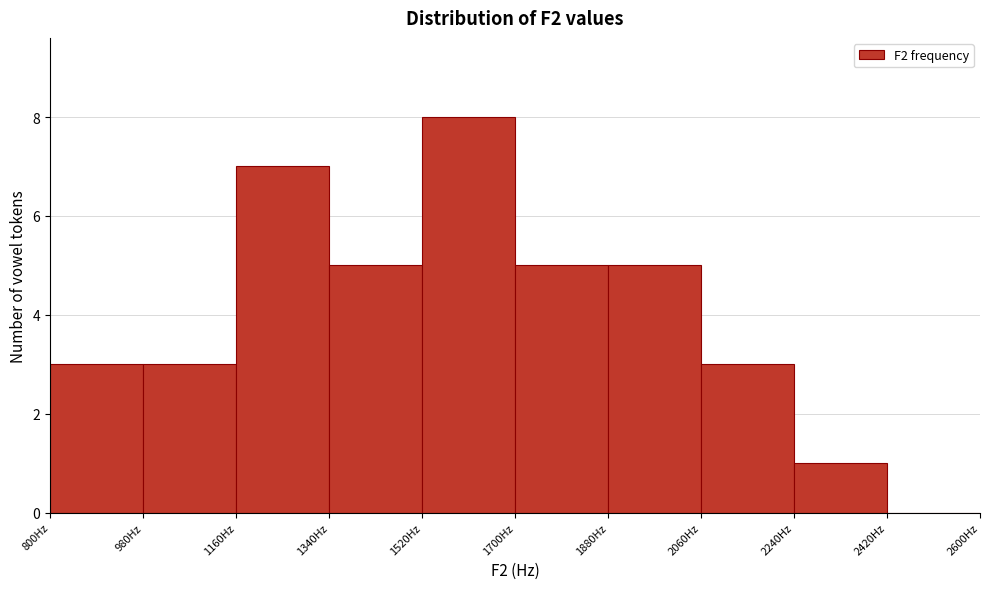

Reading left to right, transcribe this chart: for each bar, give the range it covers on the x-axis and its height. The values are not printed on the chart, so give them approximately, as read against the axis.

800 to 980: 3
980 to 1160: 3
1160 to 1340: 7
1340 to 1520: 5
1520 to 1700: 8
1700 to 1880: 5
1880 to 2060: 5
2060 to 2240: 3
2240 to 2420: 1
2420 to 2600: 0